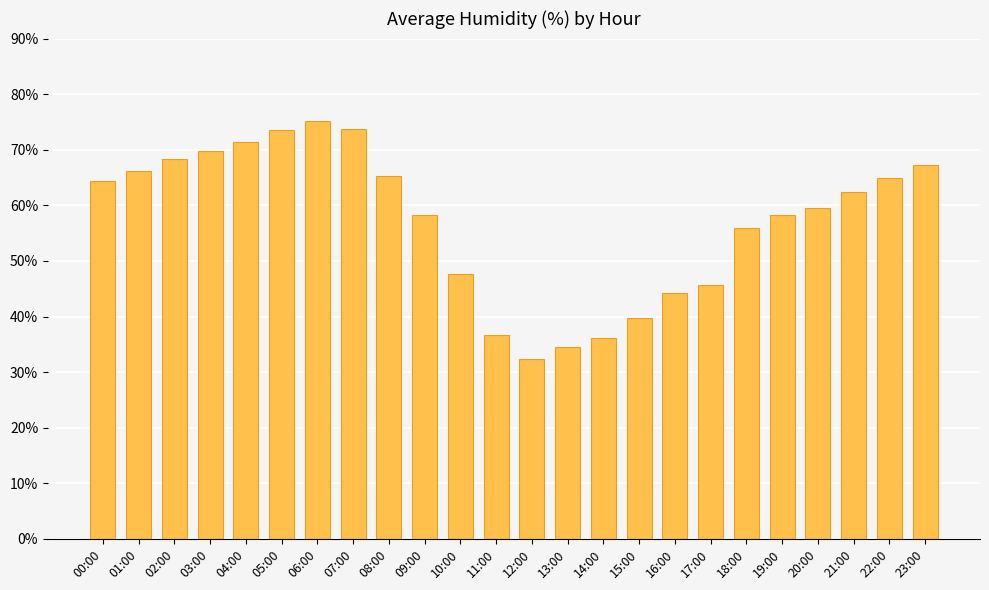

What is the approximate value at 01:00?

66.2